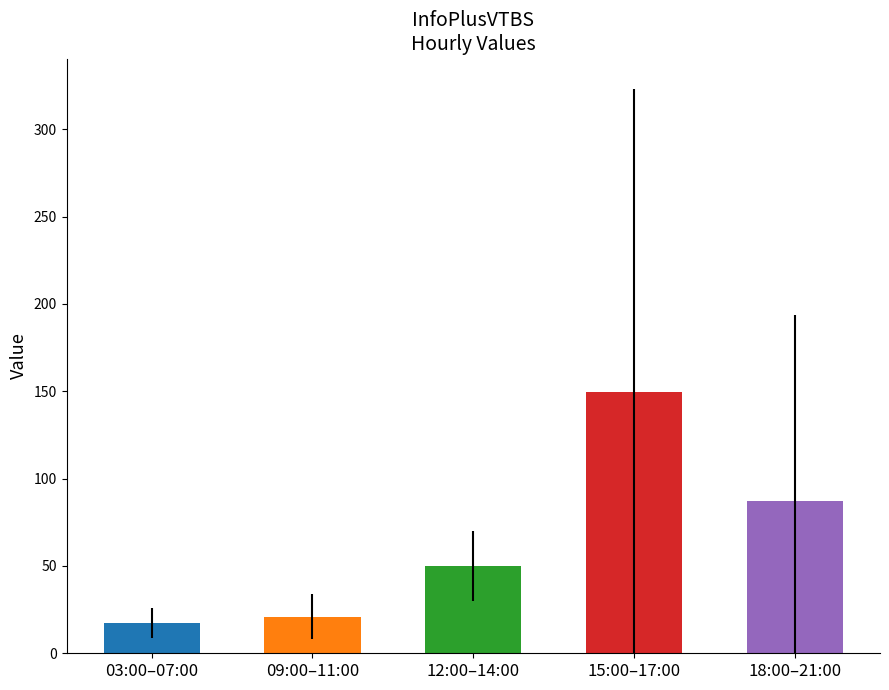

Rank the categories by value from lowest to highest.

03:00–07:00, 09:00–11:00, 12:00–14:00, 18:00–21:00, 15:00–17:00